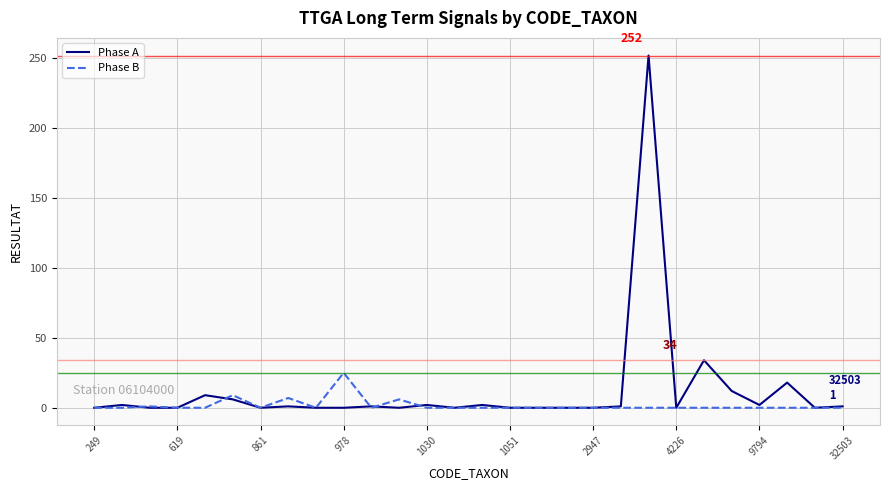

List the series in order of their peak value, highest first.

Phase A, Phase B